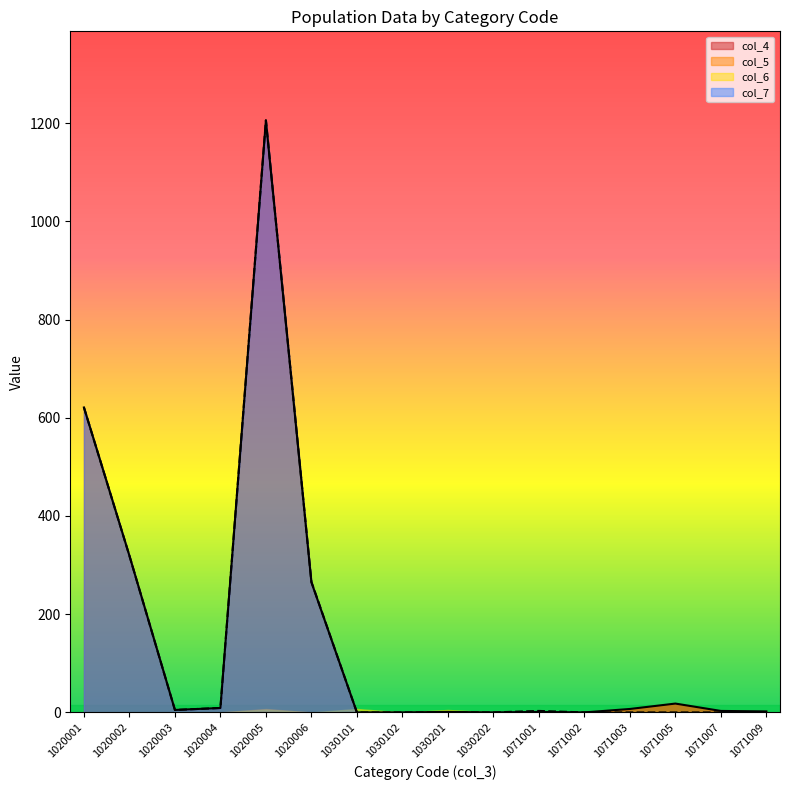

Does the chart have visible grid lines?

No